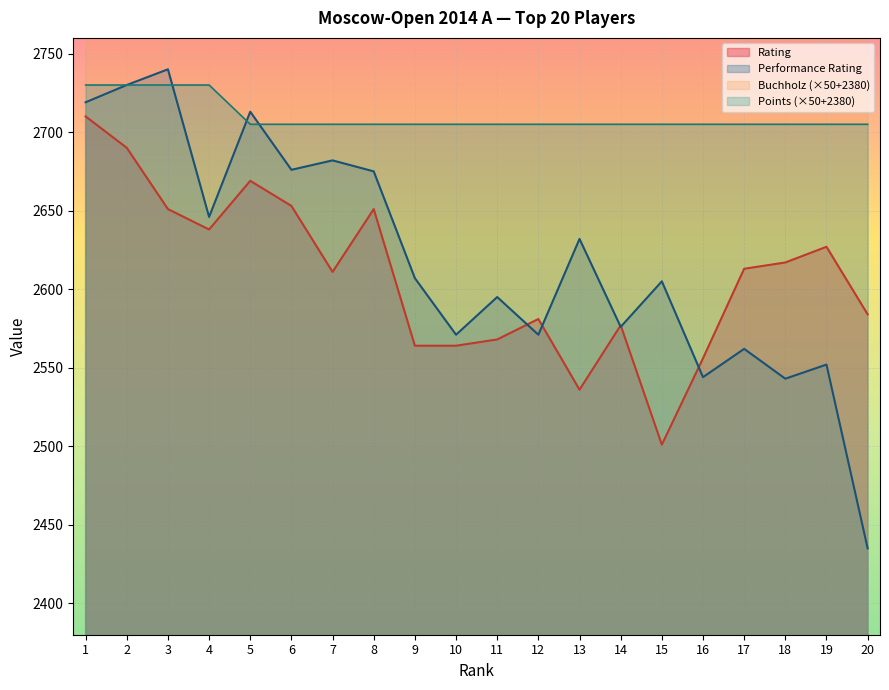

Reading left to right, list all the values displayed in this chart.

Rating: 2710	2690	2651	2638	2669	2653	2611	2651	2564	2564	2568	2581	2536	2577	2501	2556	2613	2617	2627	2584
Performance Rating: 2719	2730	2740	2646	2713	2676	2682	2675	2607	2571	2595	2571	2632	2576	2605	2544	2562	2543	2552	2435
Buchholz: 4905	4905	4880	4605	5055	4980	4955	4855	4755	4730	4705	4680	4655	4655	4555	4480	4480	4455	4405	4205
Points: 2730	2730	2730	2730	2705	2705	2705	2705	2705	2705	2705	2705	2705	2705	2705	2705	2705	2705	2705	2705